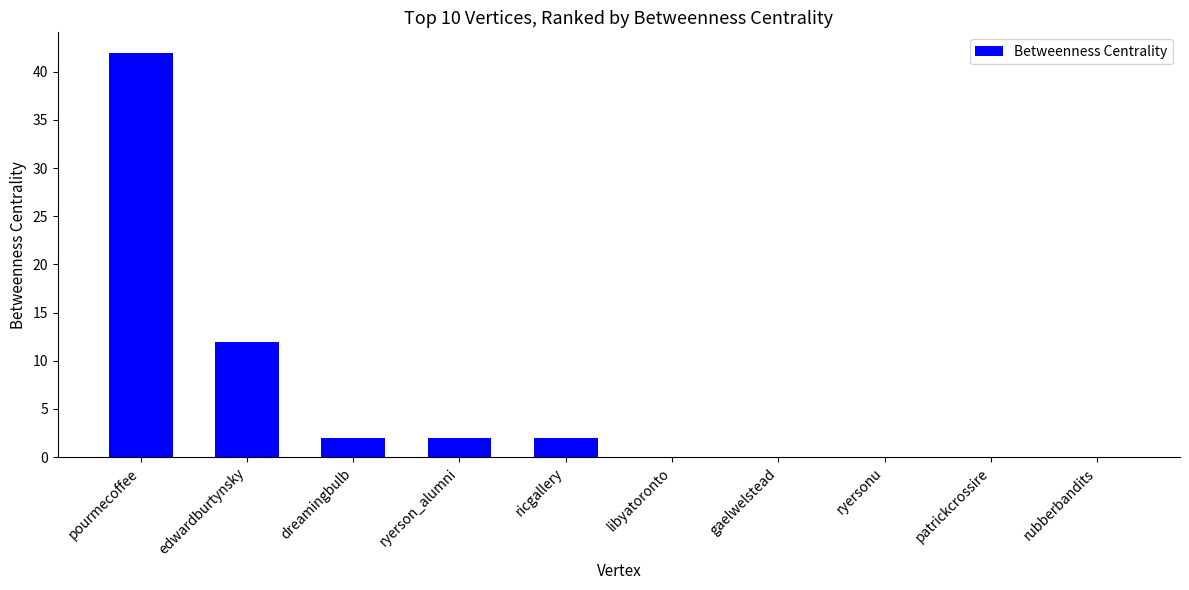

Count the number of data series in this chart.

1